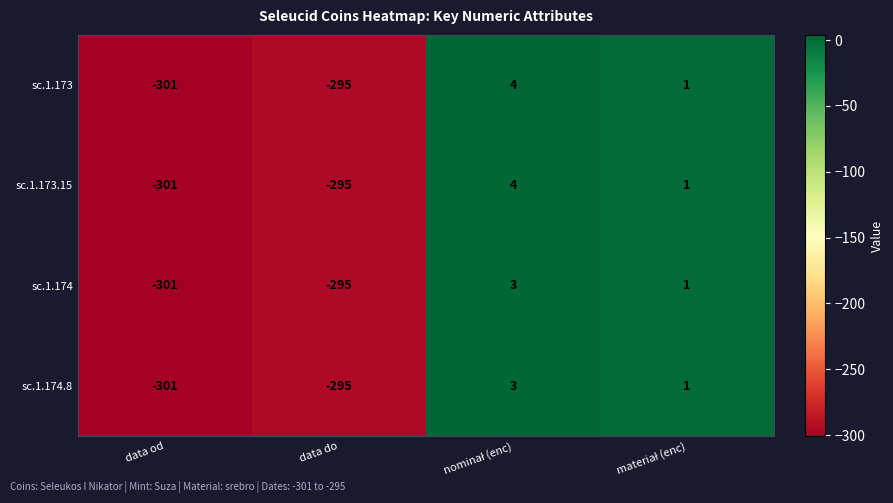

Where is sc.1.173 nearest to the value -148?

data do